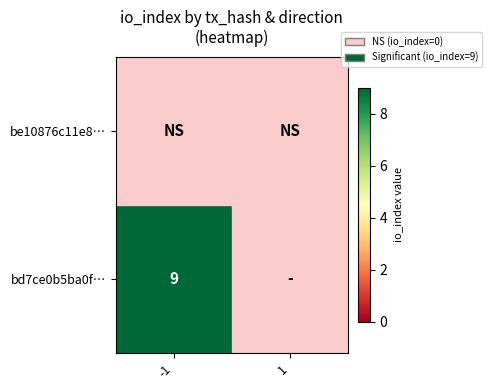

The bd7ce0b5ba0f… series shows 9 at -1. True or false?

True